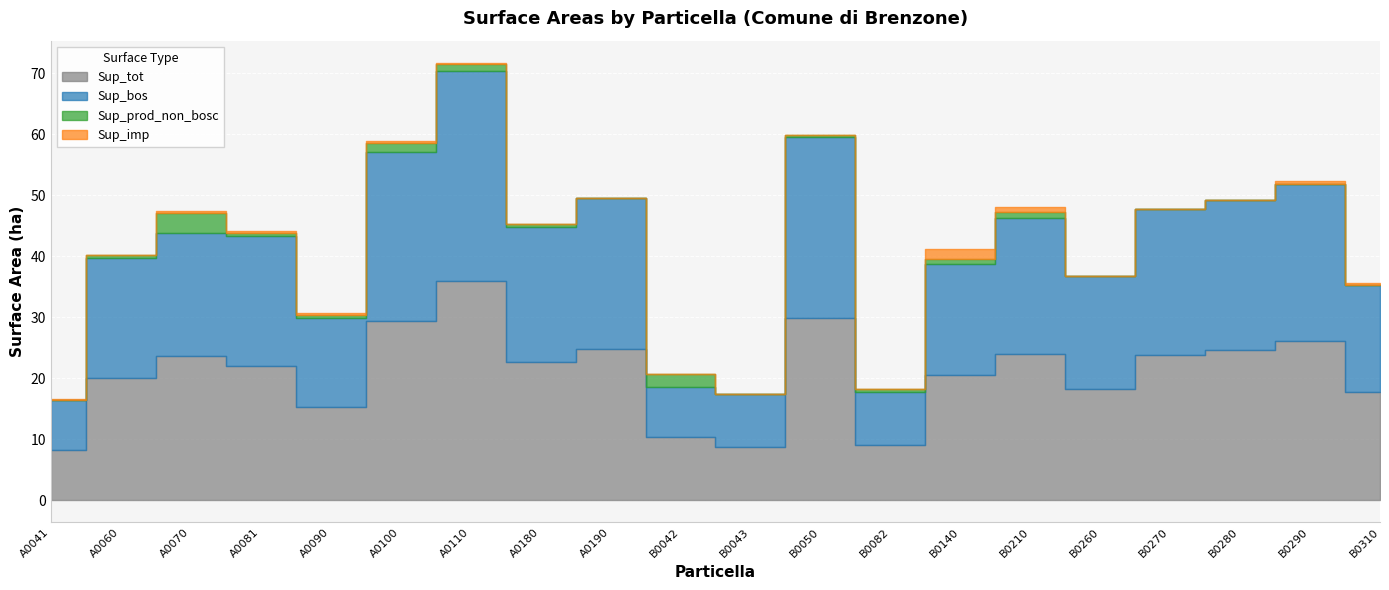

What position from the right is A0060?

19